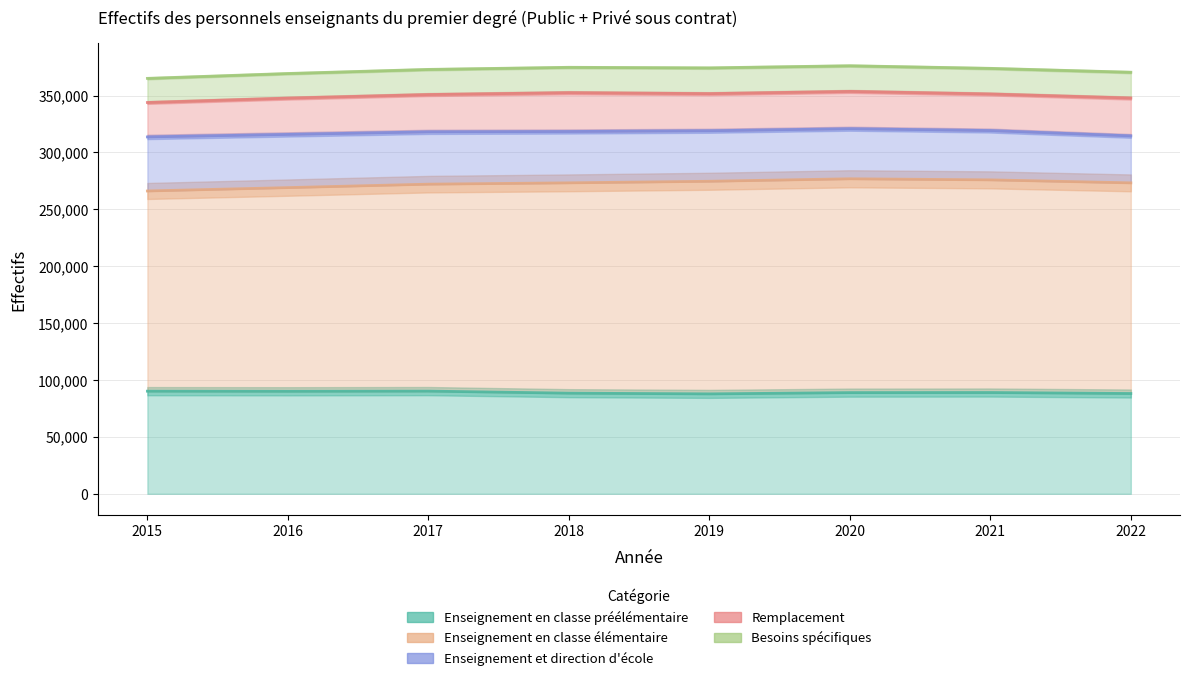

Rank the series at 2018 from highest to lowest value.

Enseignement en classe élémentaire, Enseignement en classe préélémentaire, Enseignement et direction d'école, Remplacement, Besoins spécifiques